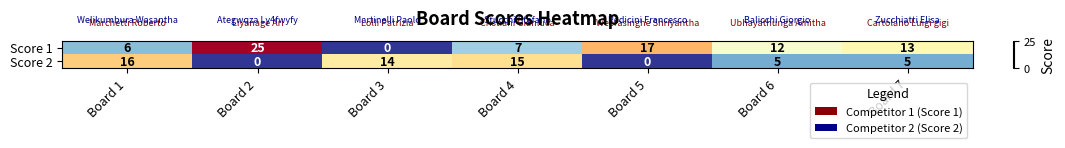

What is the greatest value displayed?

25